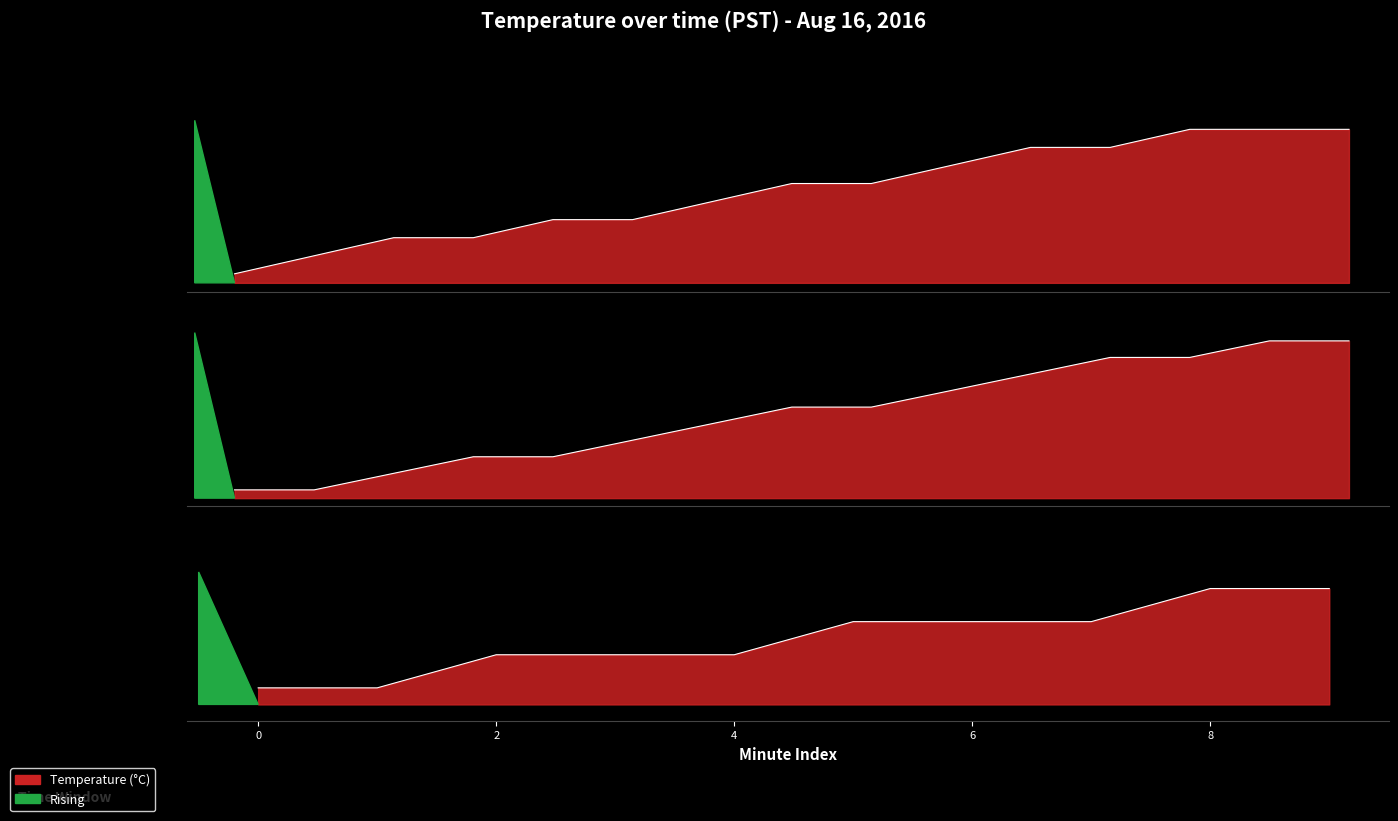

What is the difference between the second highest and second lowest values?

2.1